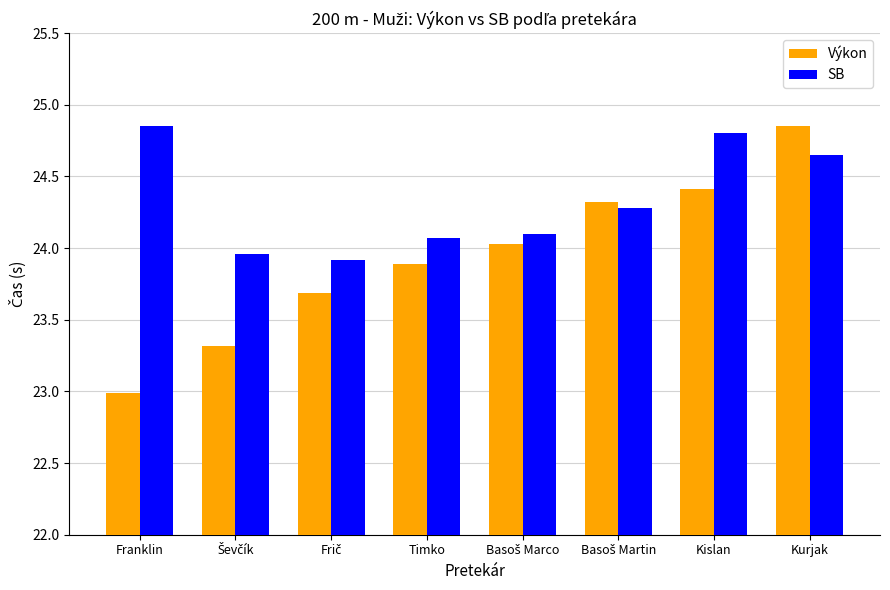

What is the average value of the SB series?

24.3